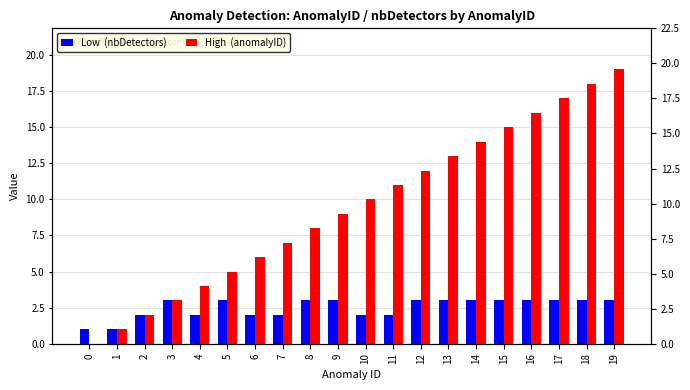

At which label is Low  (nbDetectors) closest to 2?

2